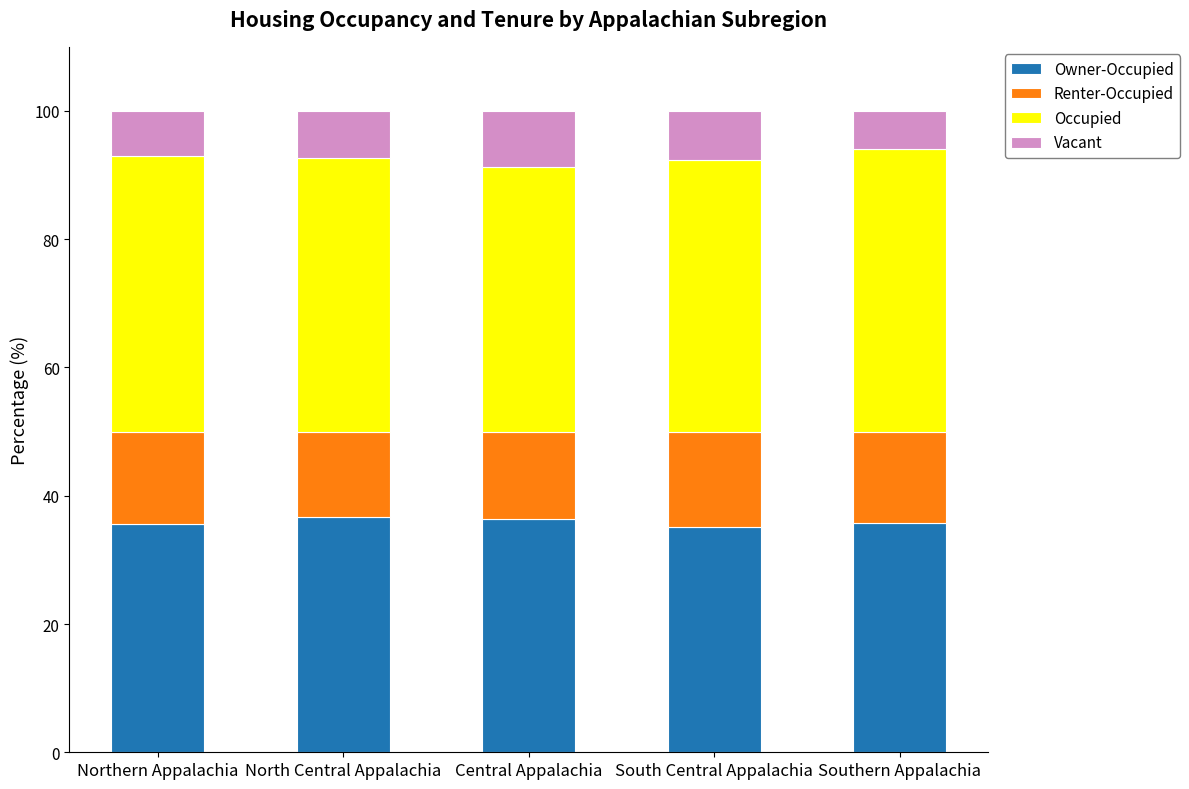

What is the total value across all series at Northern Appalachia?

100.0